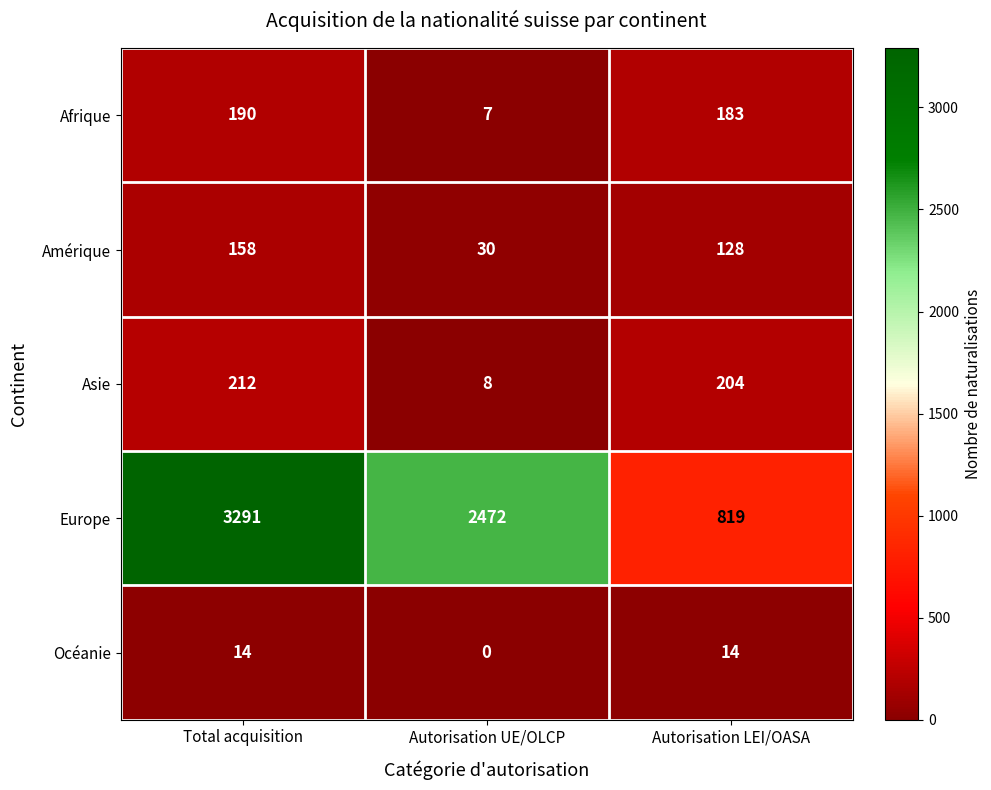

Which category has the lowest value in the Océanie series?

Autorisation UE/OLCP